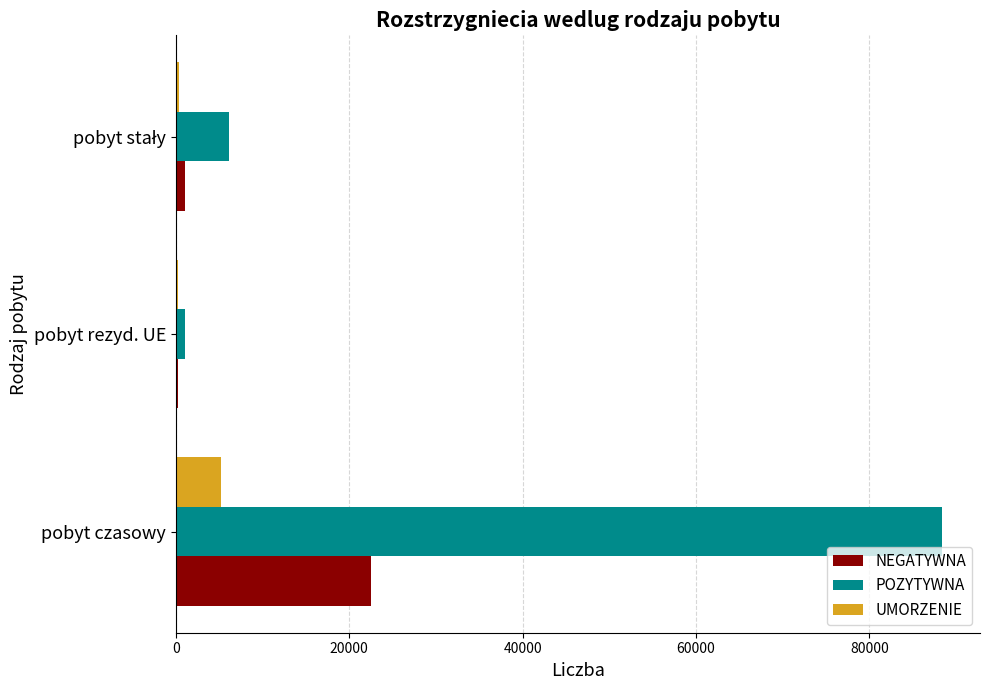

What is the maximum value for NEGATYWNA?

22543